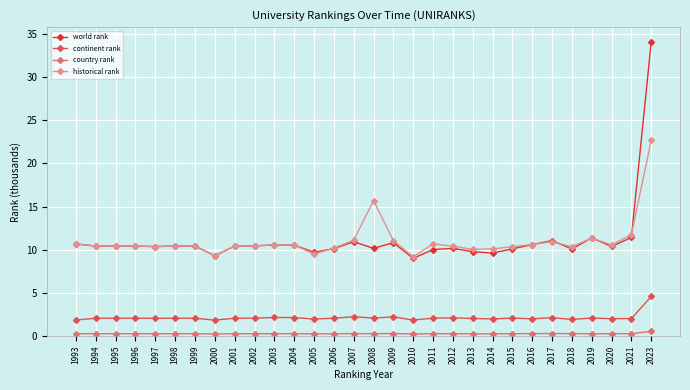

How many lines are shown in the chart?

4